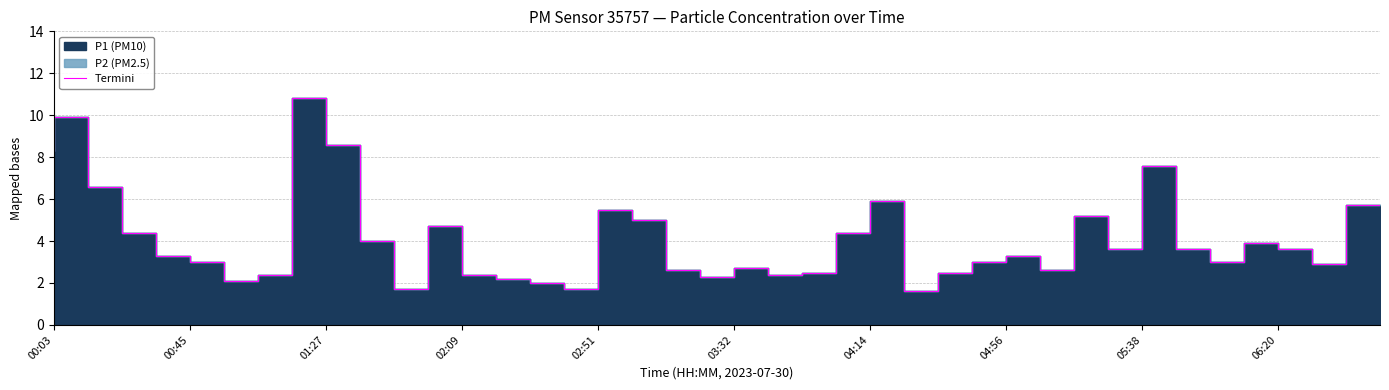

What is the label of the 26th point from the left?

25